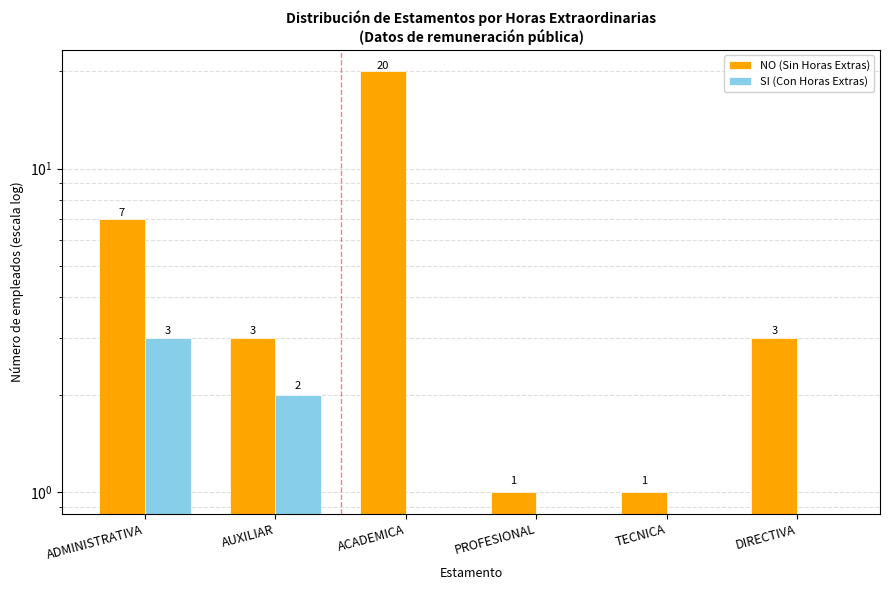

At ACADEMICA, list the series in order from smallest to largest.

SI (Con Horas Extras), NO (Sin Horas Extras)